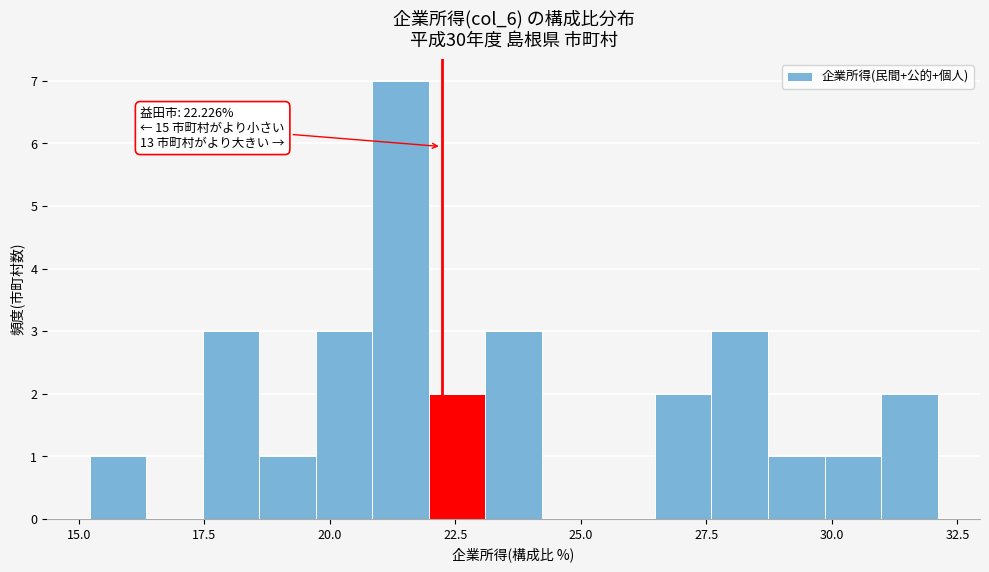

Read against the x-axis, roughly where is the centre of the tallest bar?

21.5